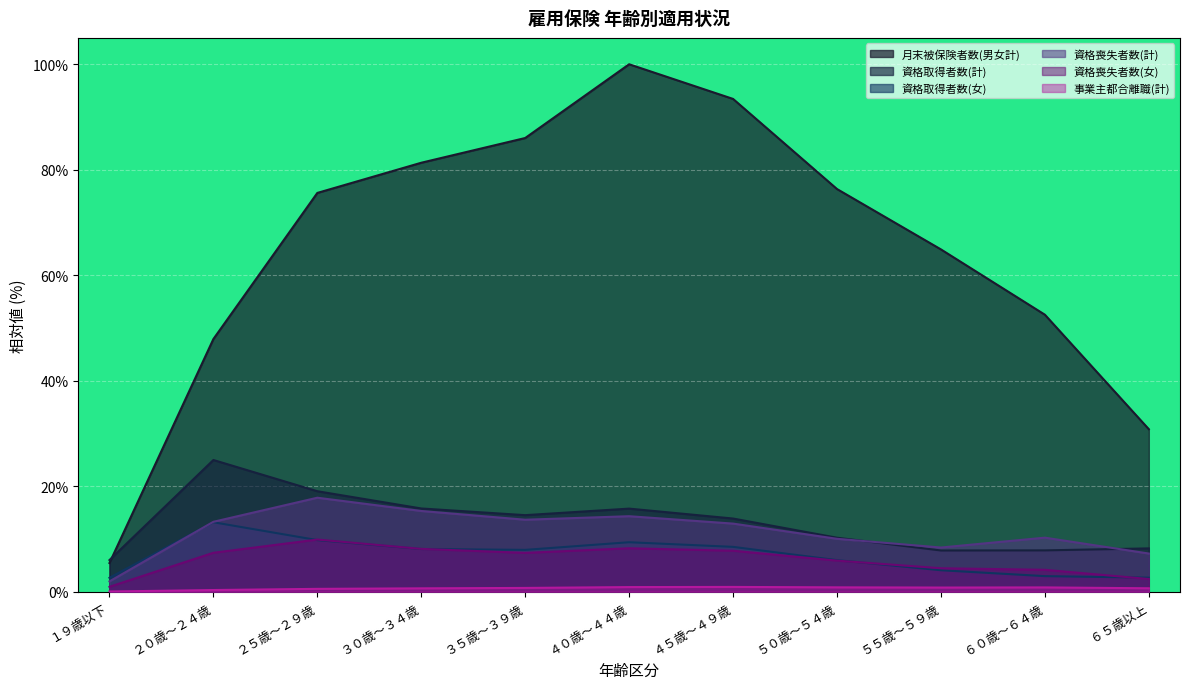

How many lines are shown in the chart?

6